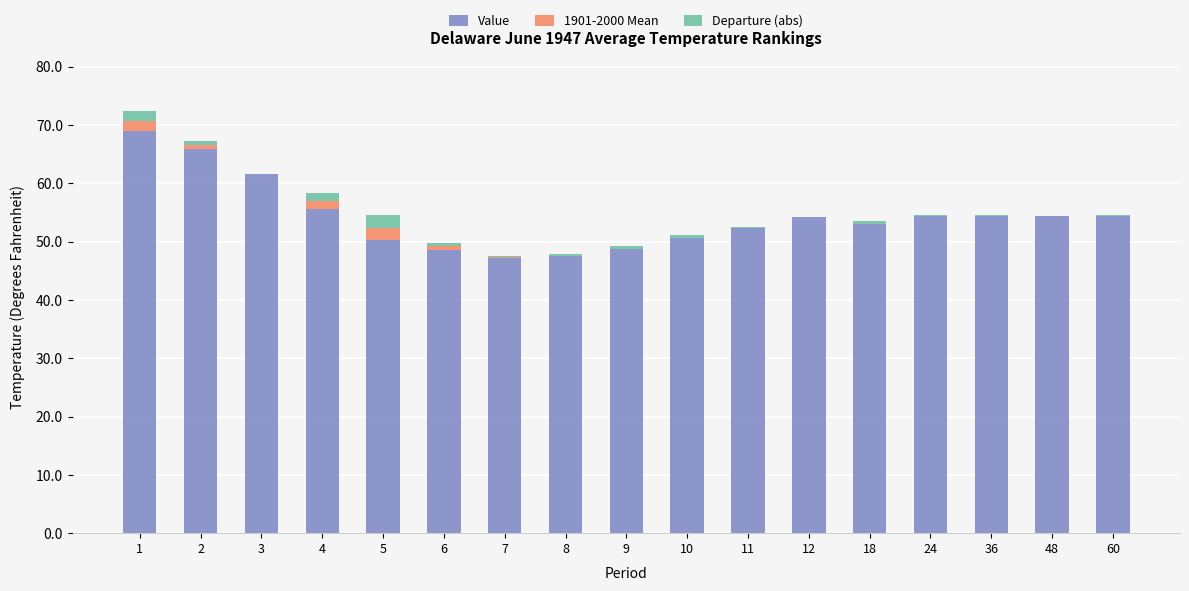

Is it true that Value equals 76.1 at 24?

False